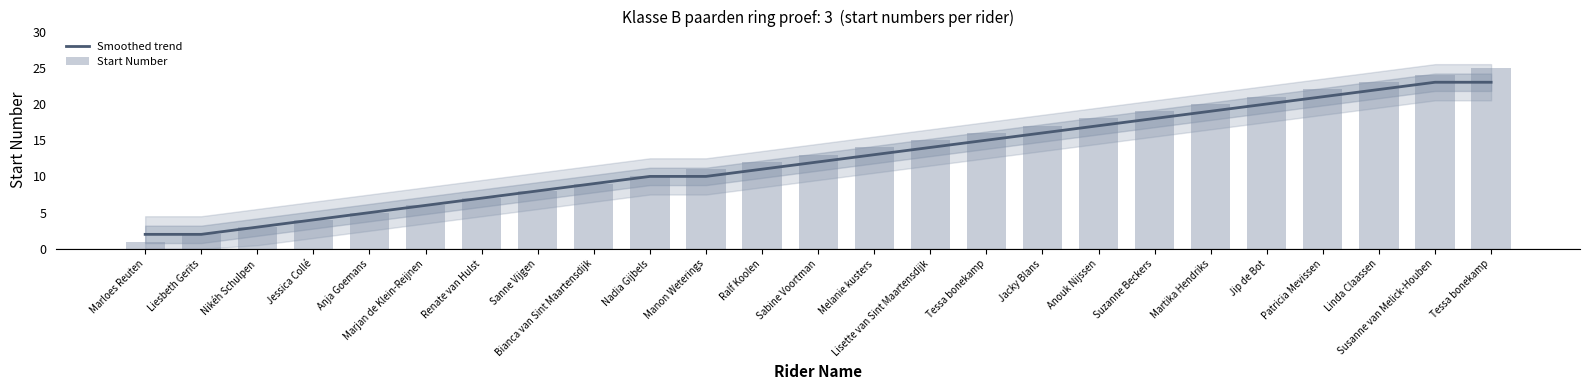

List the labels in order of Start Number value, smallest first.

Marloes Reuten, Liesbeth Gerits, Nikéh Schulpen, Jessica Collé, Anja Goemans, Marjan de Klein-Reijnen, Renate van Hulst, Sanne Vijgen, Bianca van Sint Maartensdijk, Nadia Gijbels, Manon Weterings, Ralf Koolen, Sabine Voortman, Melanie kusters, Lisette van Sint Maartensdijk, Tessa bonekamp, Jacky Blans, Anouk Nijssen, Suzanne Beckers, Martika Hendriks, Jip de Bot, Patricia Mevissen, Linda Claassen, Susanne van Melick-Houben, Tessa bonekamp